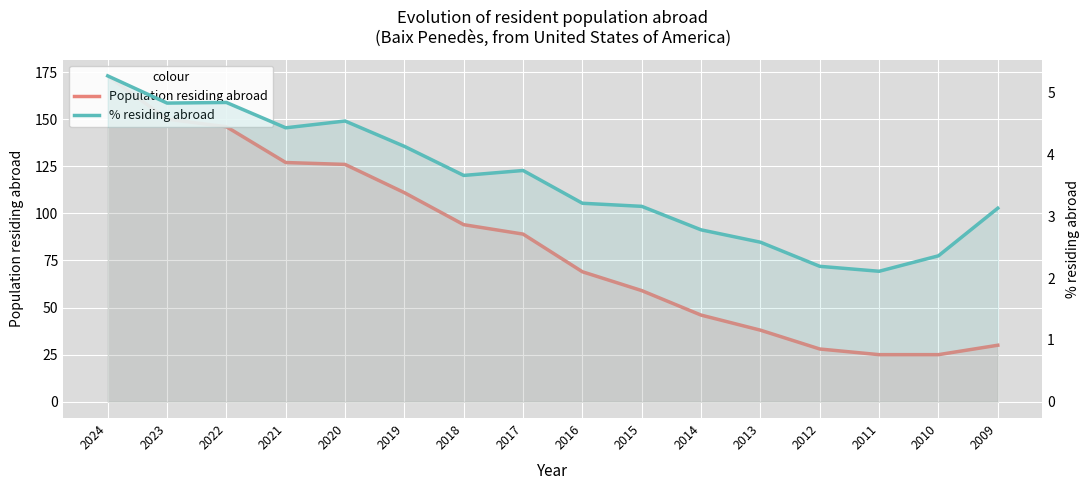

How many interior local valleys does the % residing abroad series have?

4